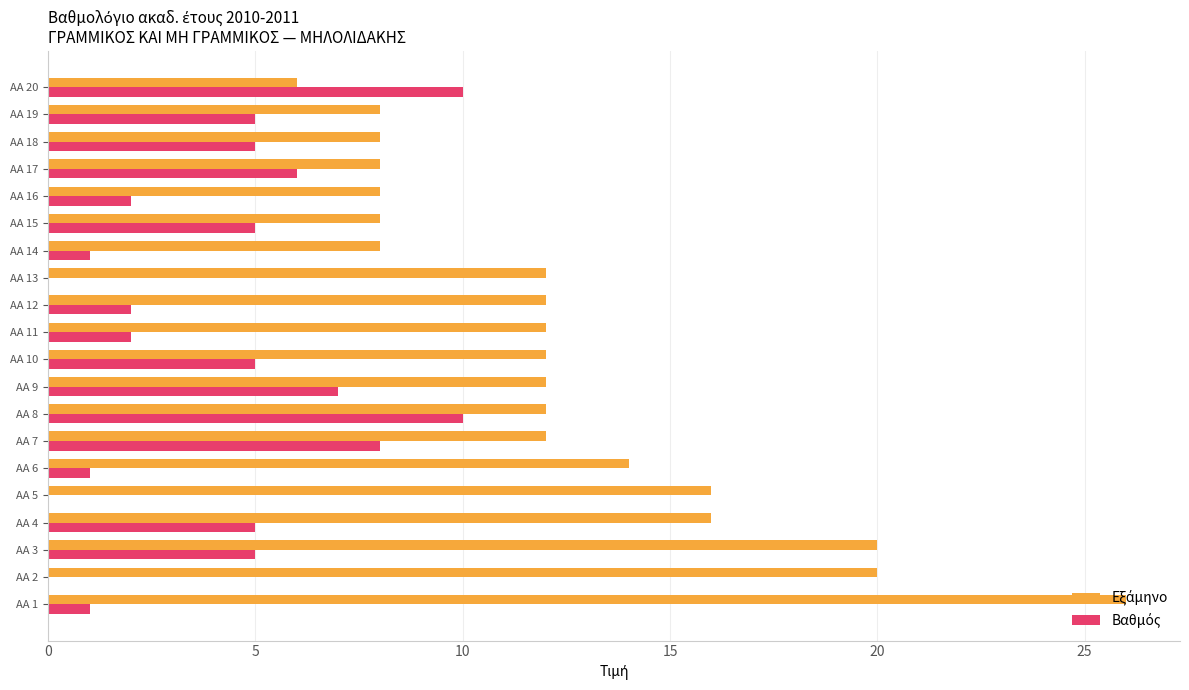

What is the greatest value displayed?

26